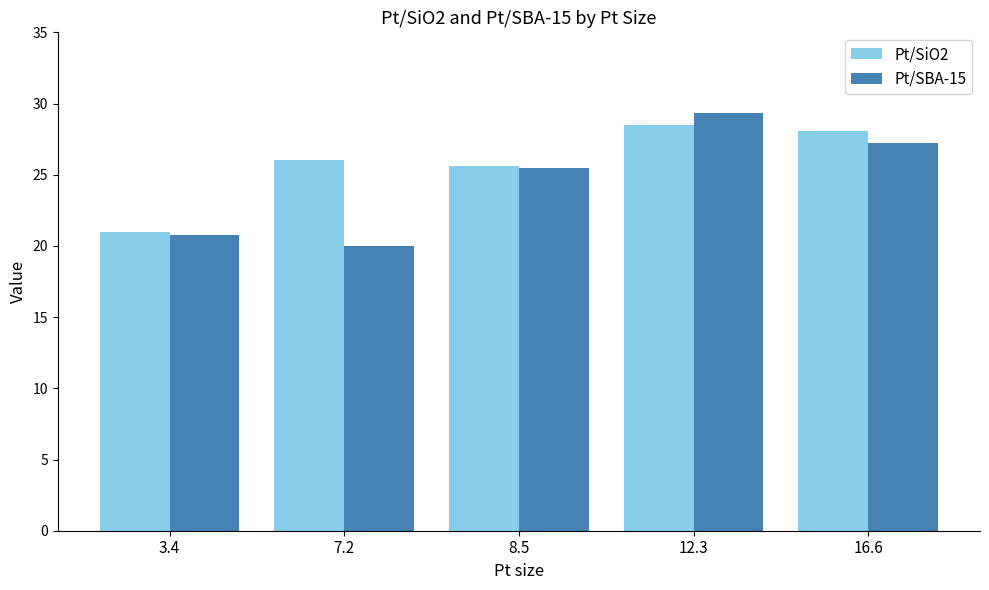

What is the average value of the Pt/SBA-15 series?

24.6